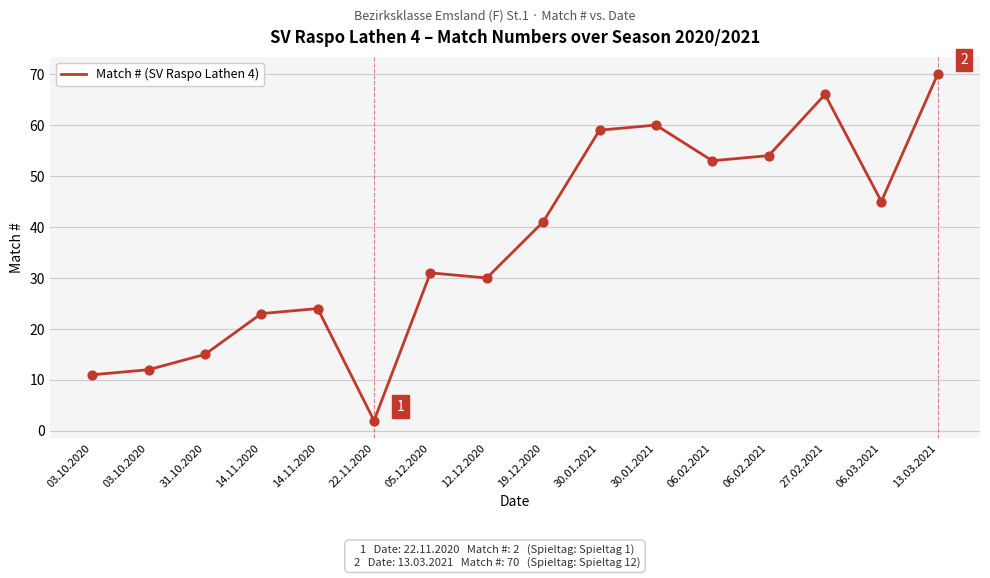

What is the change in value from 12.12.2020 to 30.01.2021?

+30